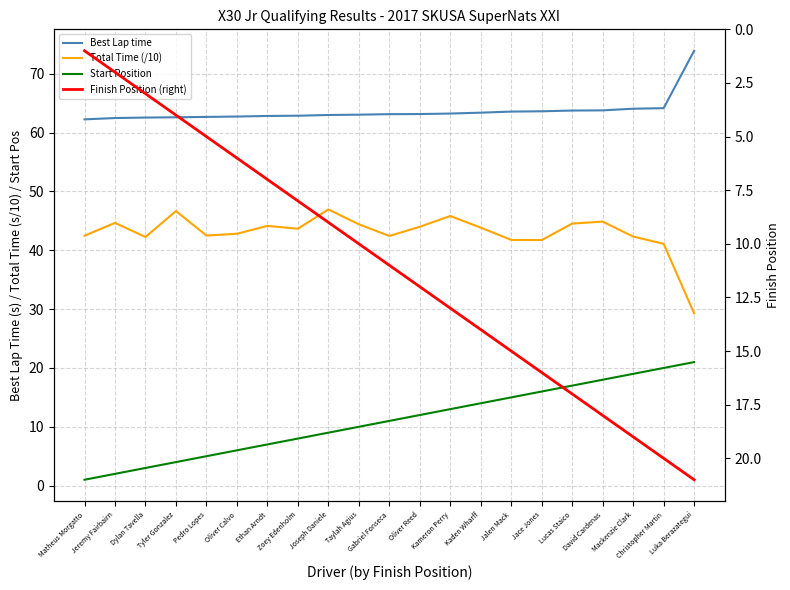

Rank the categories by Best Lap time value from lowest to highest.

Matheus Morgatto, Jeremy Fairbairn, Dylan Tavella, Tyler Gonzalez, Pedro Lopes, Oliver Calvo, Ethan Arndt, Zoey Edenholm, Joseph Daniele, Taylah Agius, Gabriel Fonseca, Oliver Reed, Kameron Perry, Kaden Wharff, Jalen Mack, Jace Jones, Lucas Staico, David Cardenas, Mackenzie Clark, Christopher Martin, Luka Berazategui